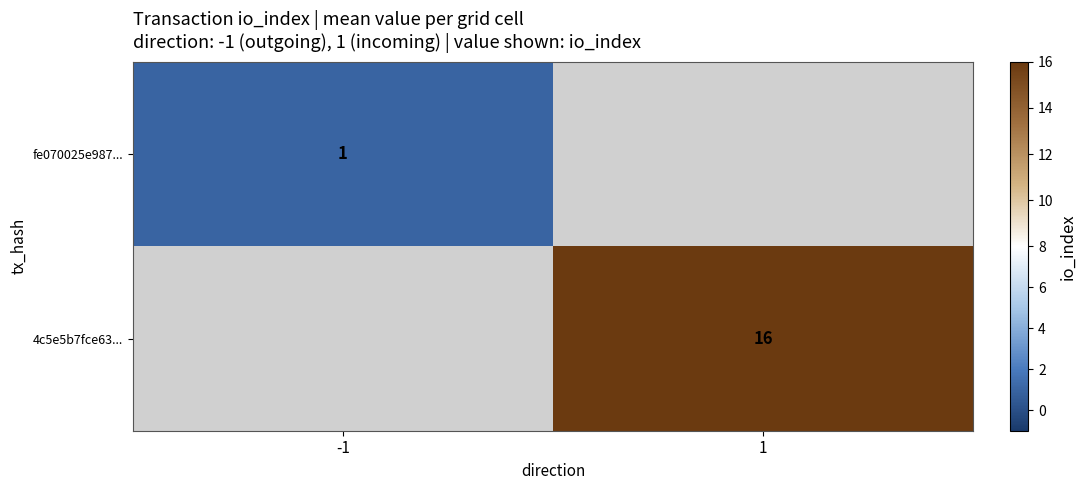

The 4c5e5b7fce63... series shows 10 at 1. True or false?

False